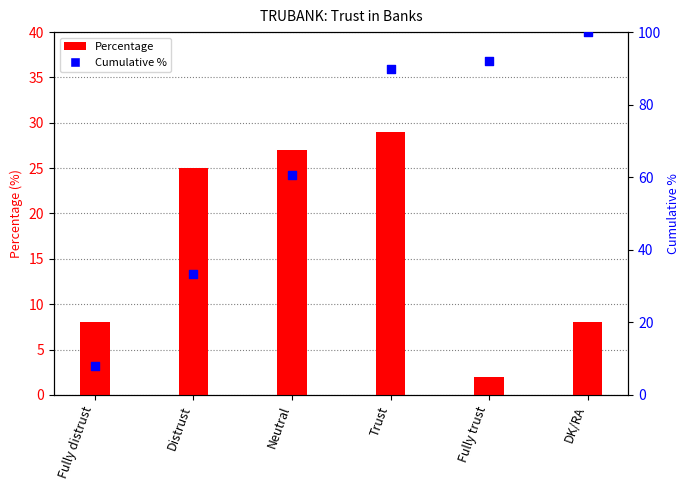

Which series reaches the maximum Y coordinate?

Cumulative %